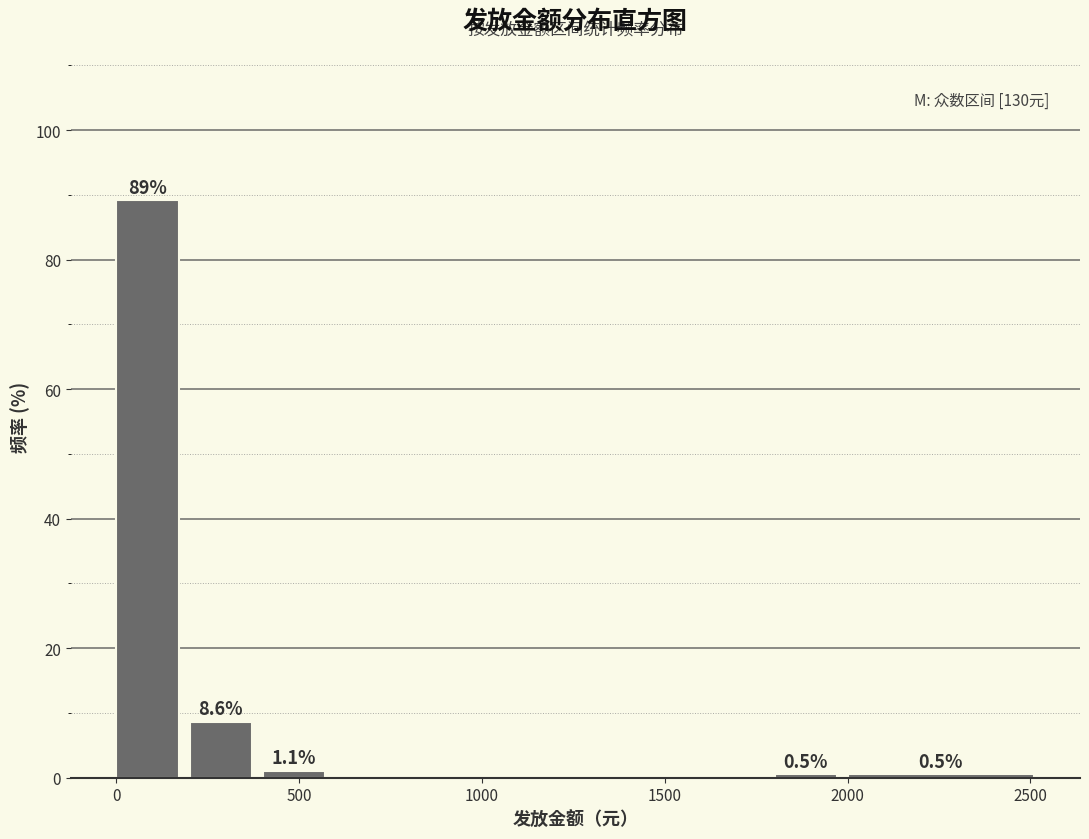

Which range on the x-axis has the tallest bar?

0 to 200